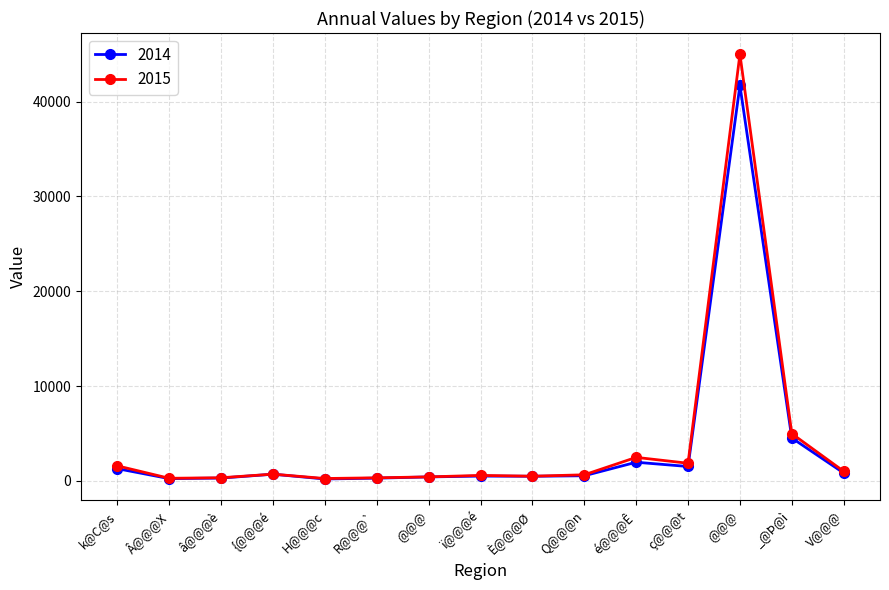

List the labels in order of 2014 value, largest first.

@@@, _@Þ@ì, é@@@Ê, ç@@@t, k@C@s, V@@@, {@@@é, Q@@@n, ï@@@é, È@@@Ø, @@@, â@@@è, R@@@`, Â@@@X, H@@@c